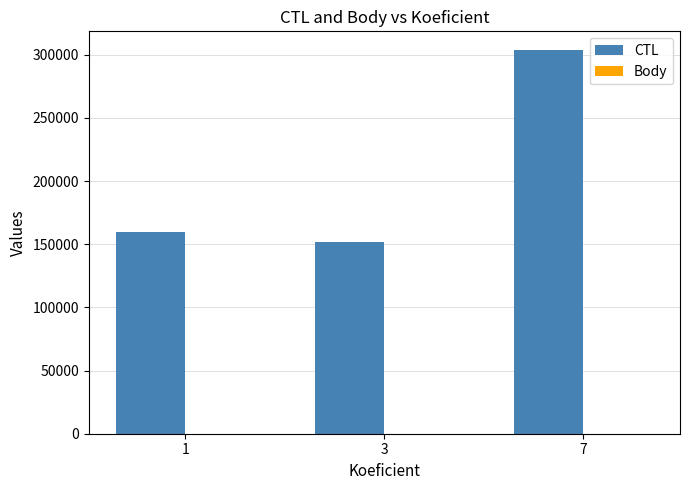

At which category is the sum across all series the highest?

7